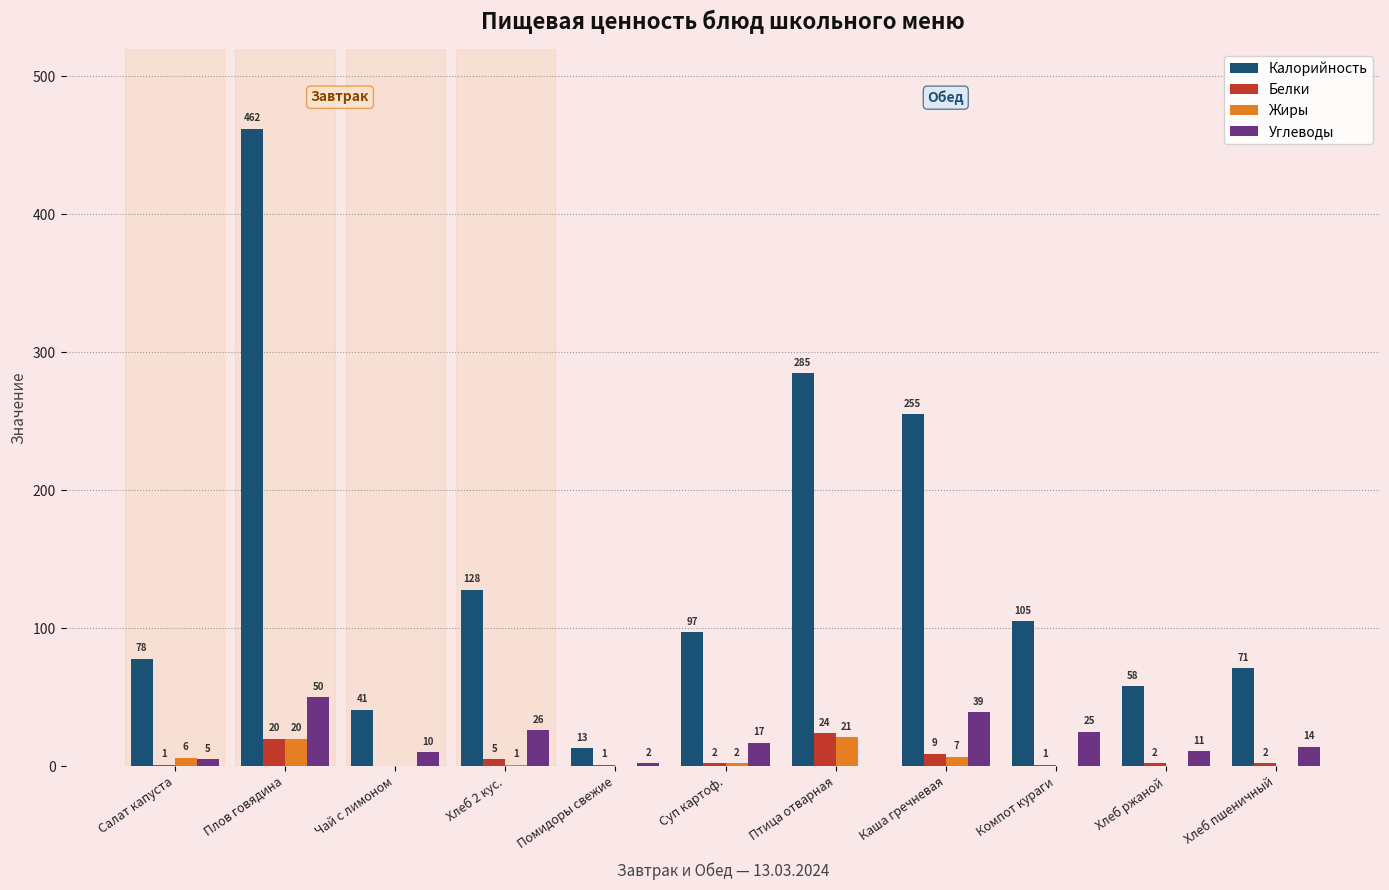

The value of Калорийность at Хлеб пшеничный is 71. True or false?

True